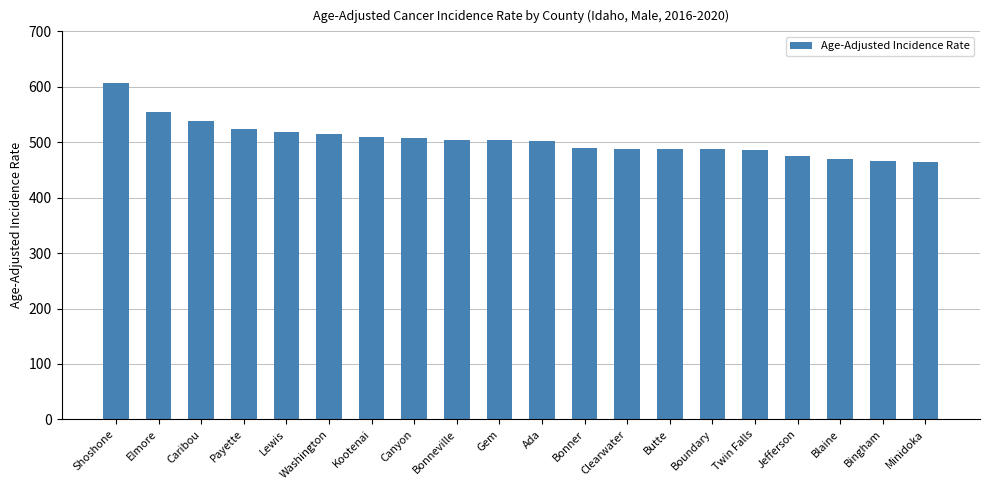

The value at Blaine is 470.5. True or false?

True